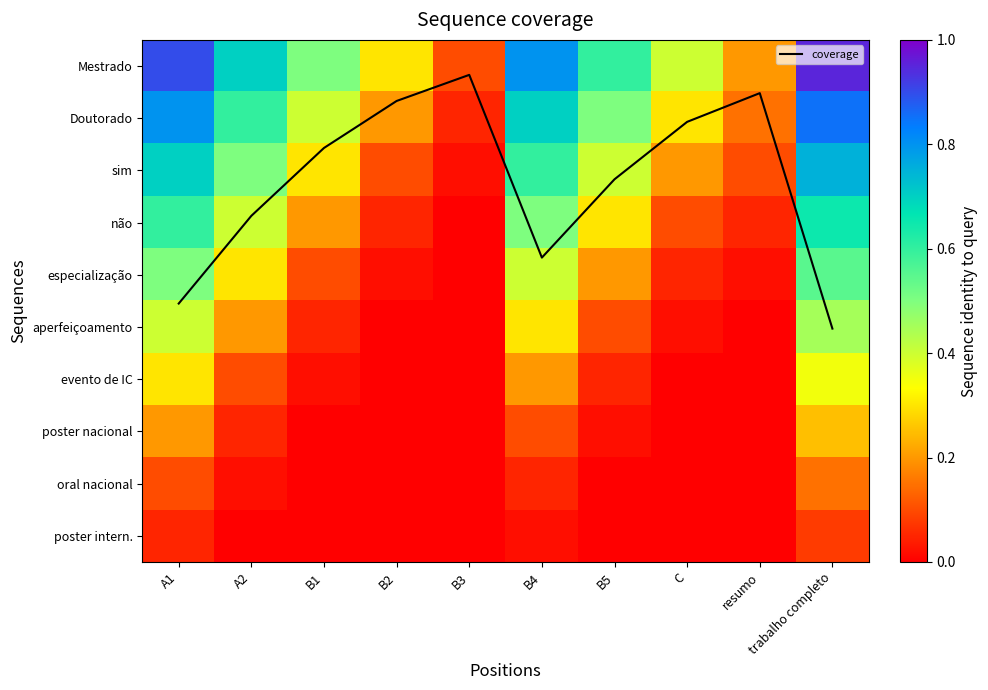

At which category is the sum across all series the highest?

trabalho completo